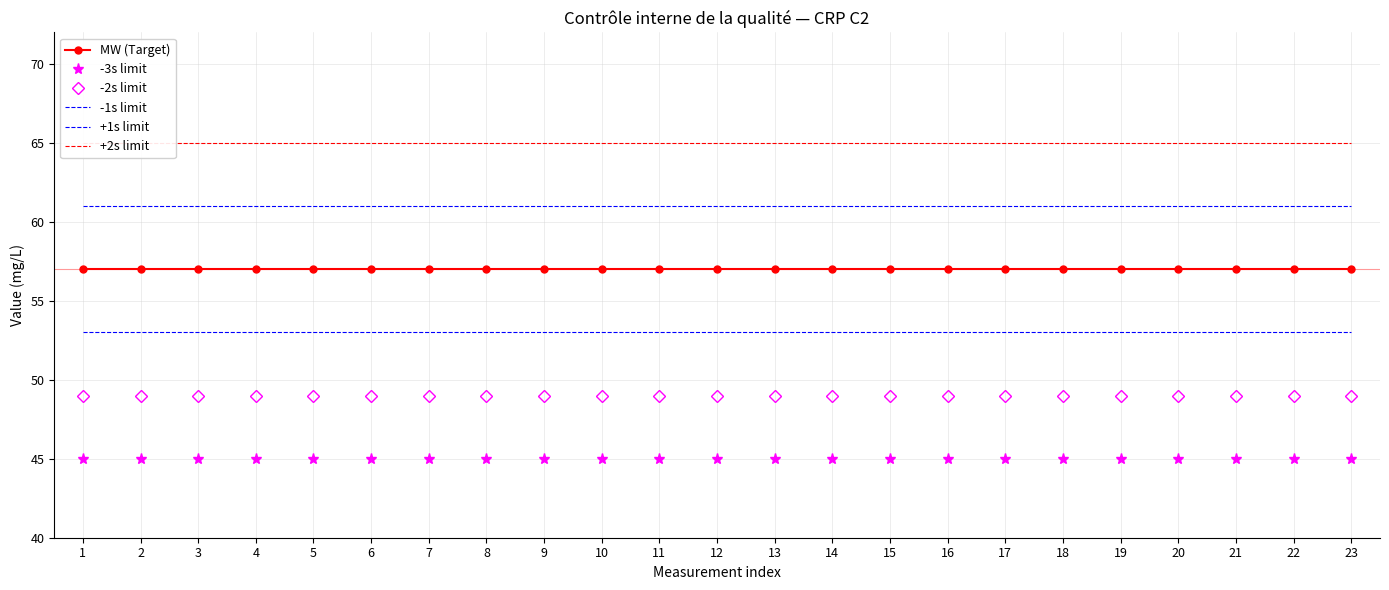

Which category has the lowest value across all series?

1